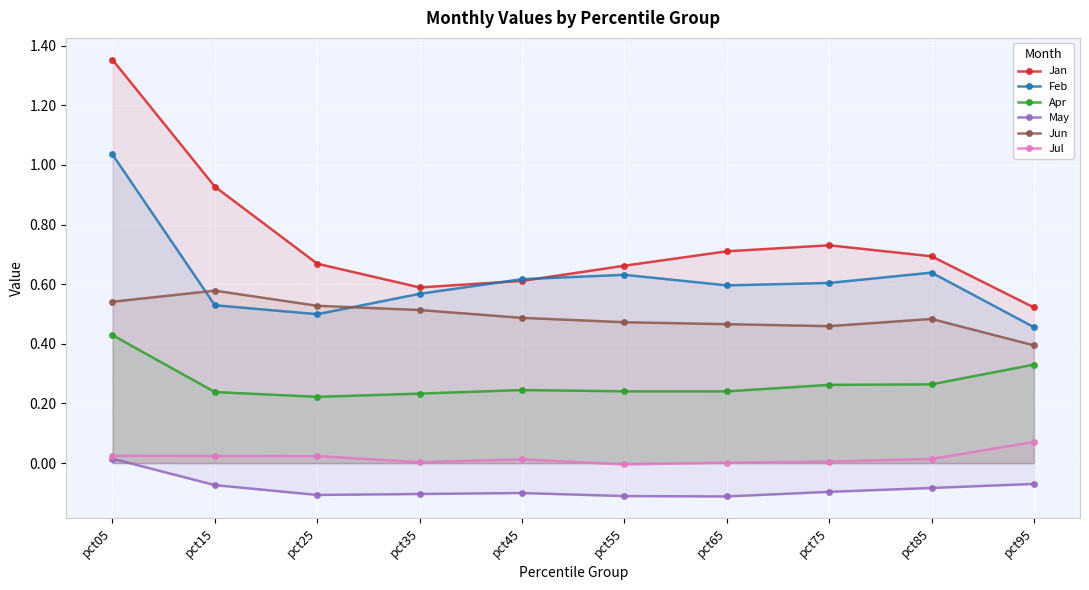

True or false: Apr and Jun intersect in this chart.

False